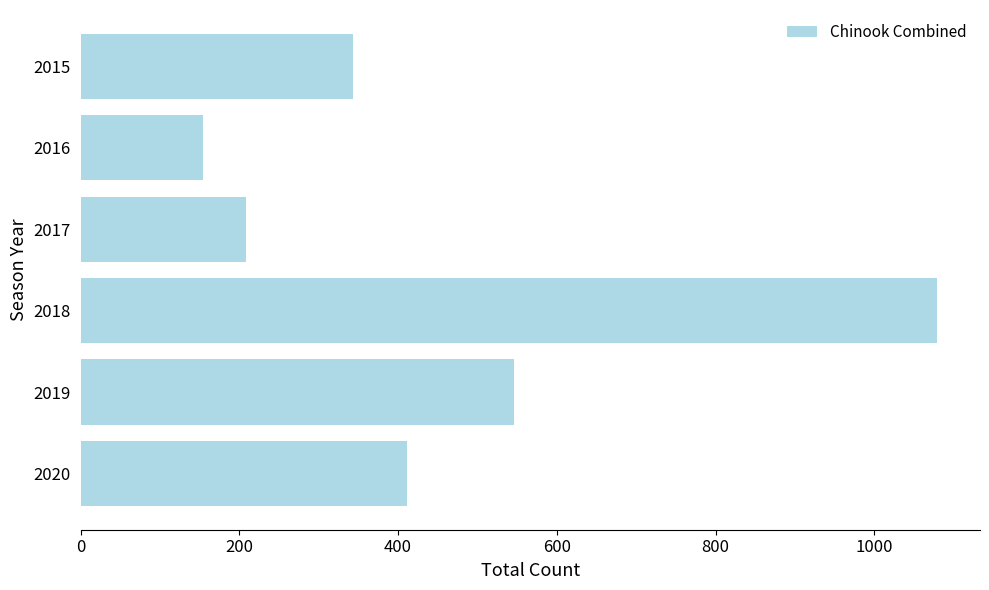

Which category has the highest value across all series?

2018